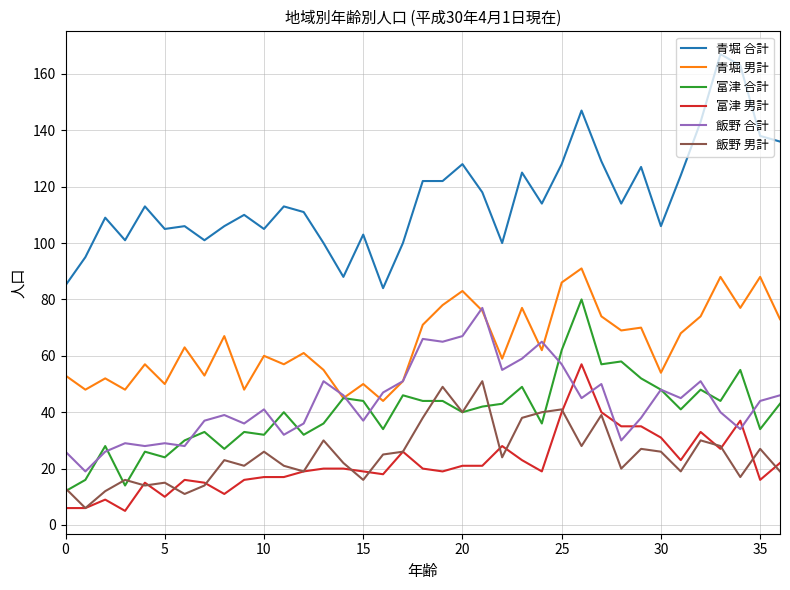

What is the smallest value displayed?

5